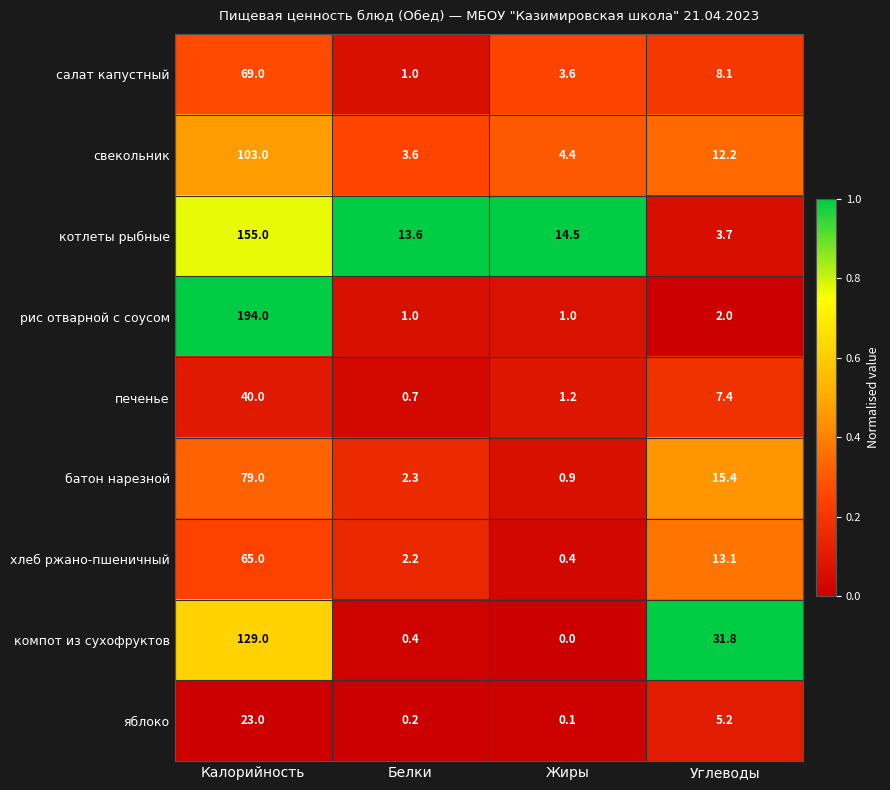

Is it true that салат капустный equals 8.1 at Углеводы?

True